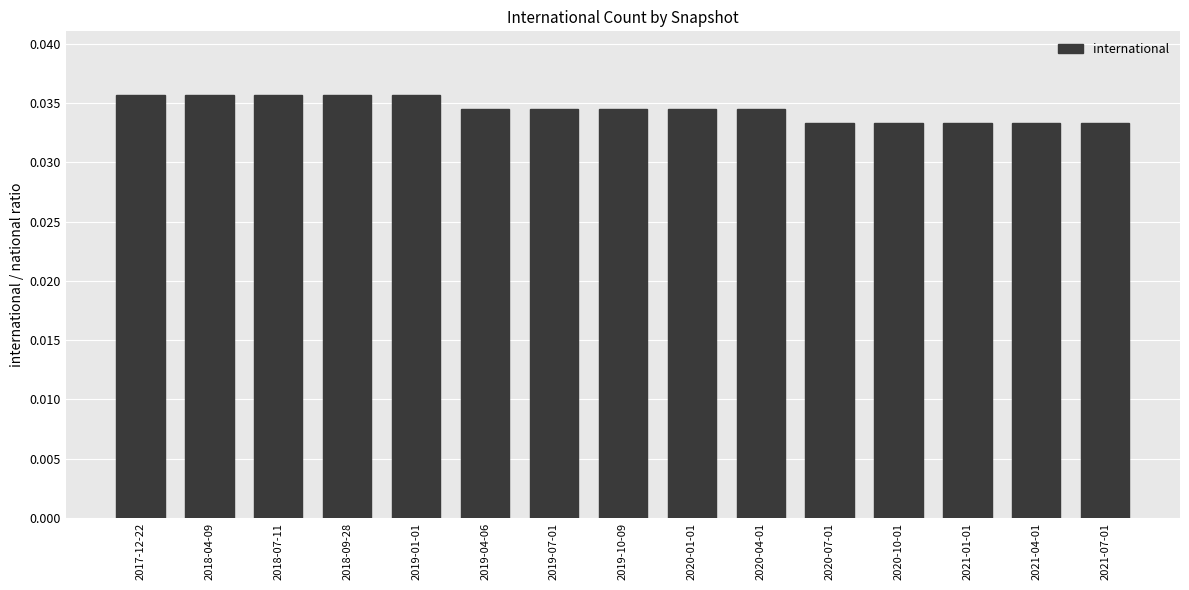

Does the chart contain any negative values?

No